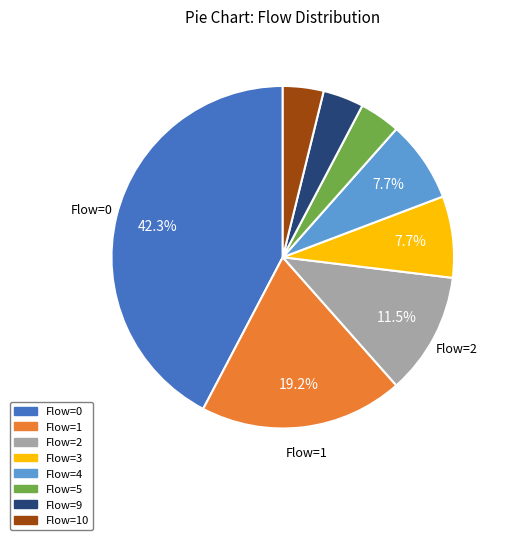

What is the largest slice in the pie chart?

Flow=0